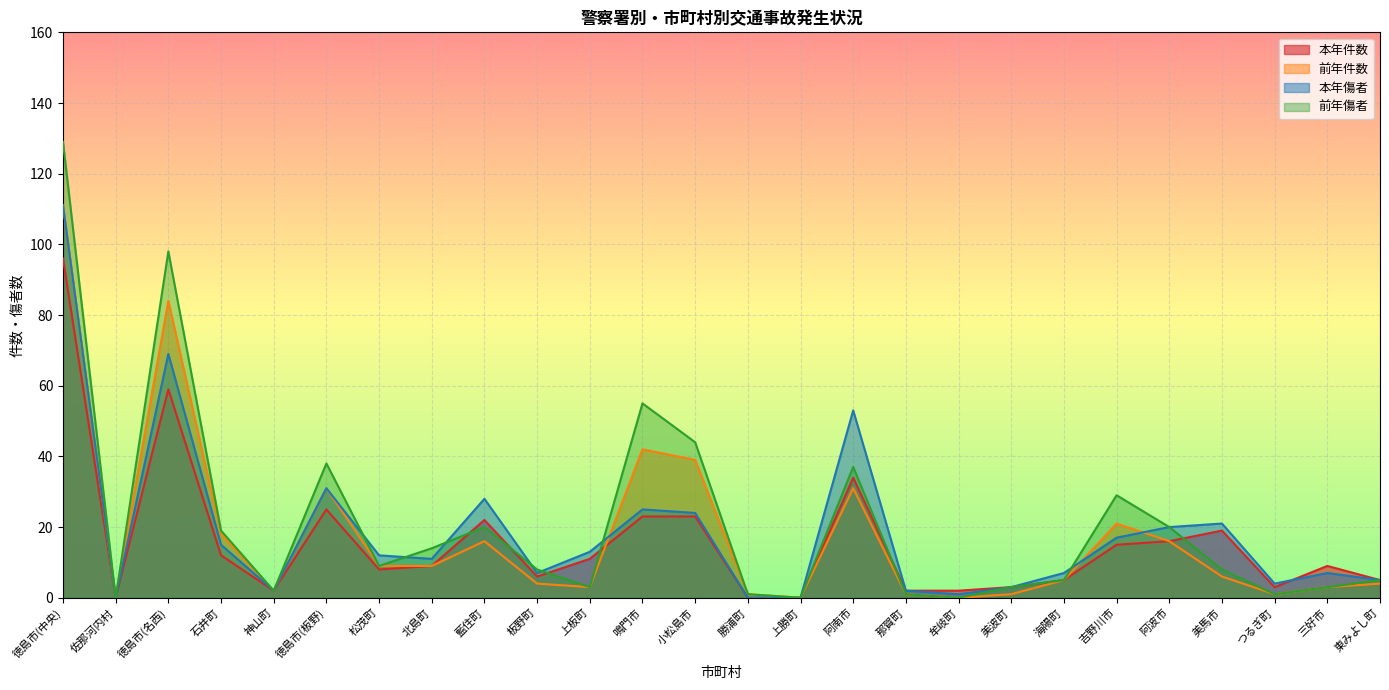

True or false: 前年傷者 has a value of 5 at 東みよし町.

True